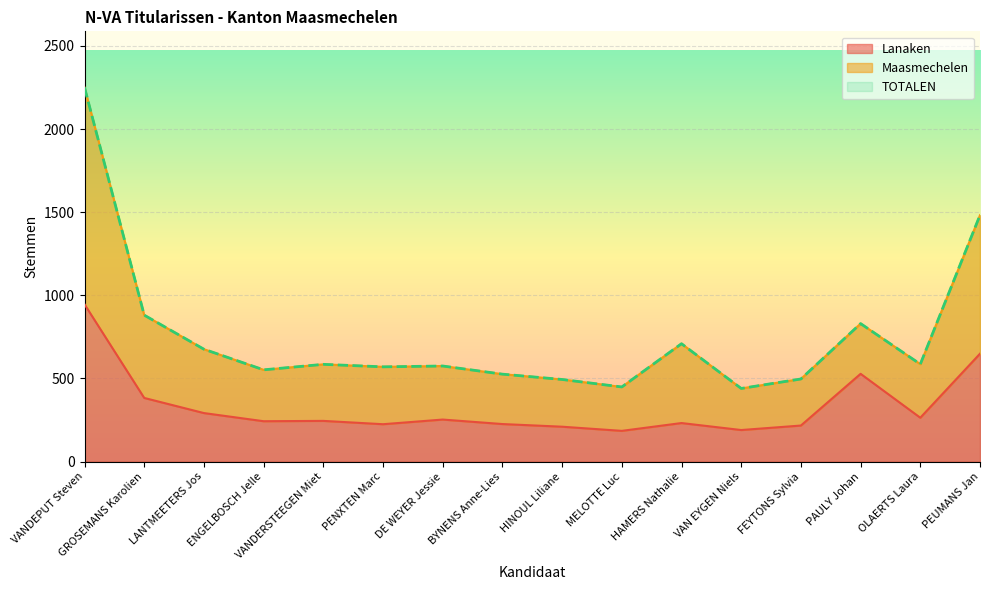

How many interior local peaks does the Lanaken series have?

4